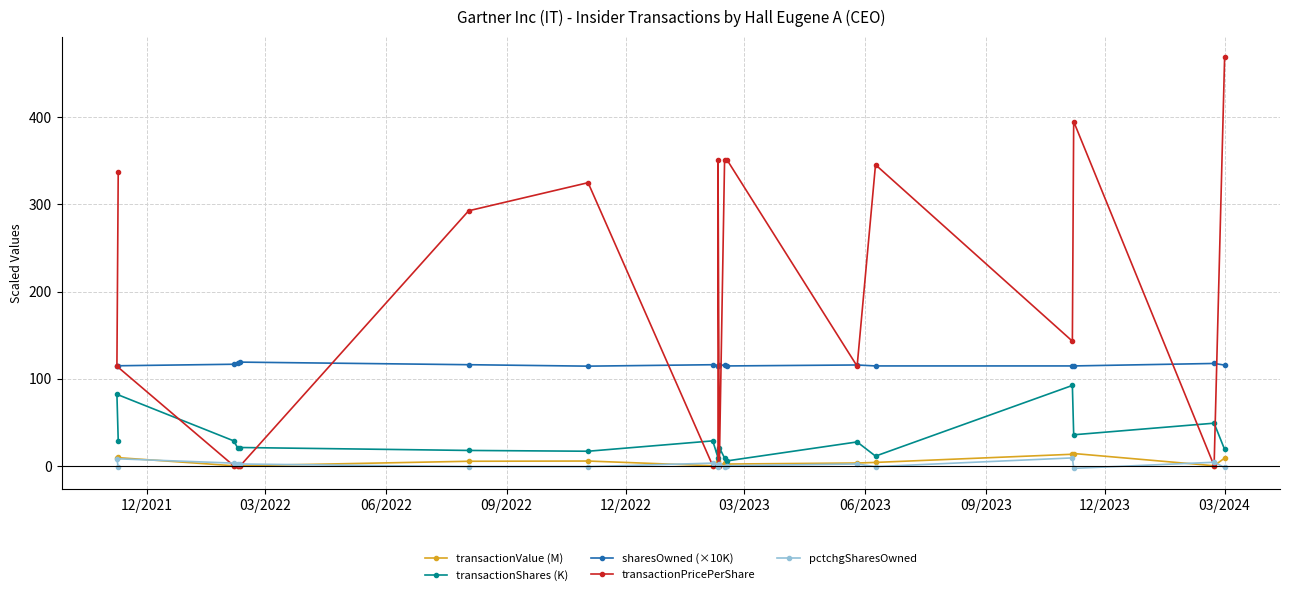

True or false: transactionShares (K) and transactionValue (M) cross at least once.

False